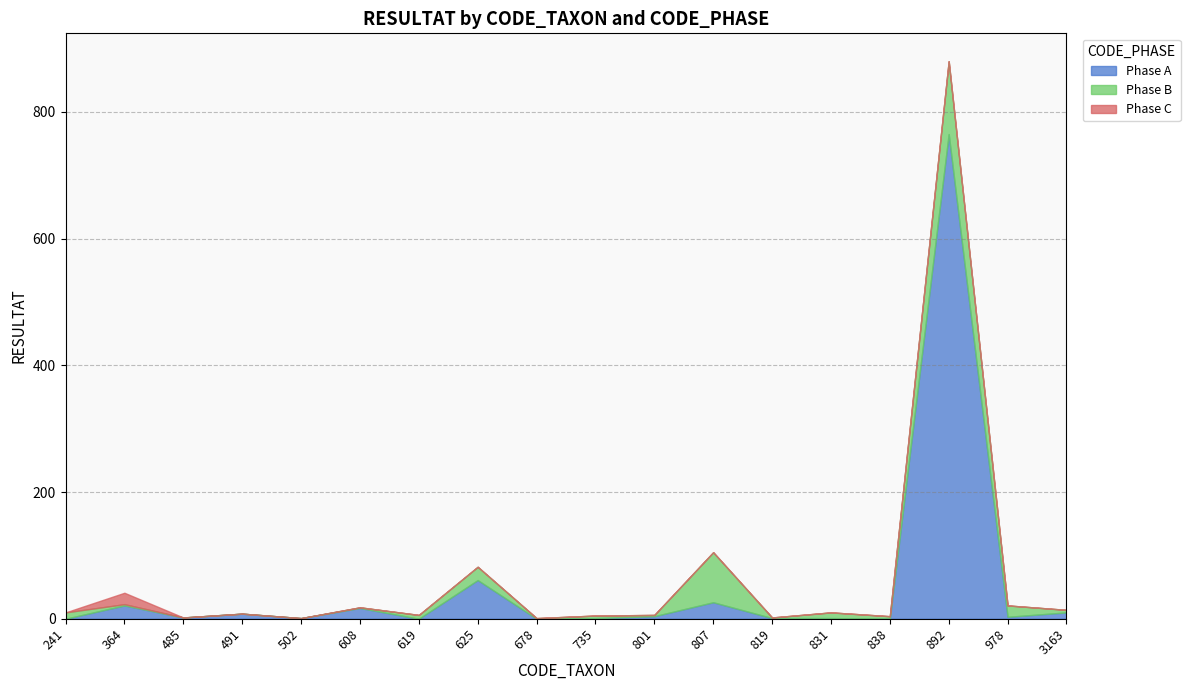

True or false: Phase B has more than 2 interior local peaks.

True